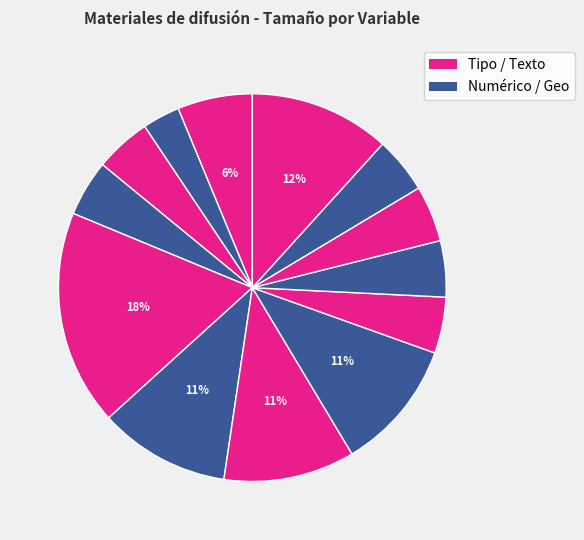

How many slices are in this pie chart?

13